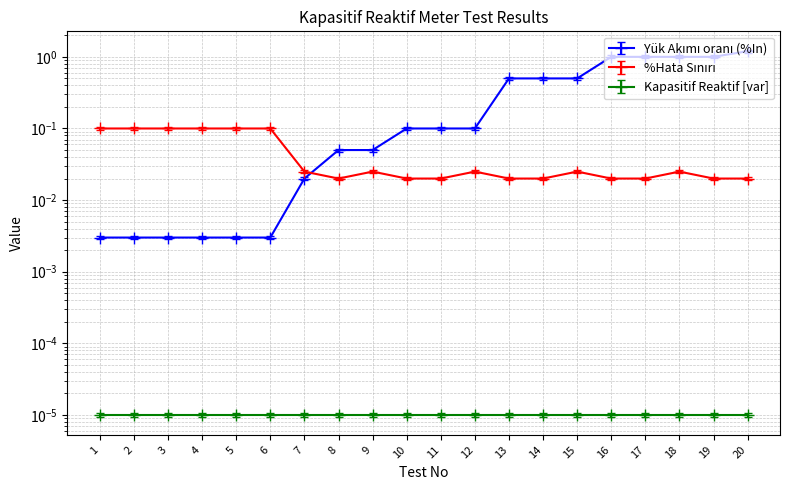

Is the value of Yük Akımı oranı (%In) at 15 greater than the value of %Hata Sınırı at 1?

Yes